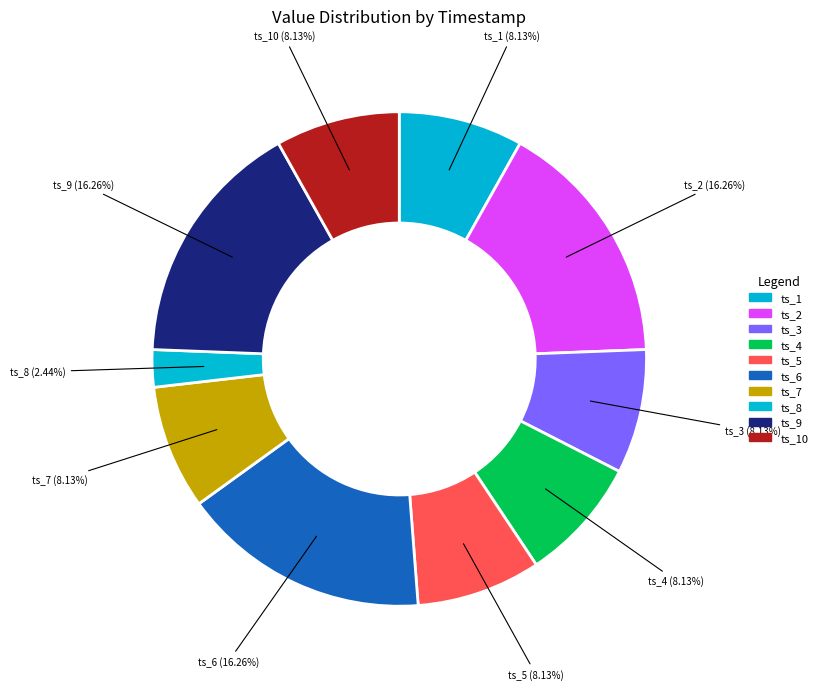

Is the sum of ts_8 and ts_10 greater than half?

No